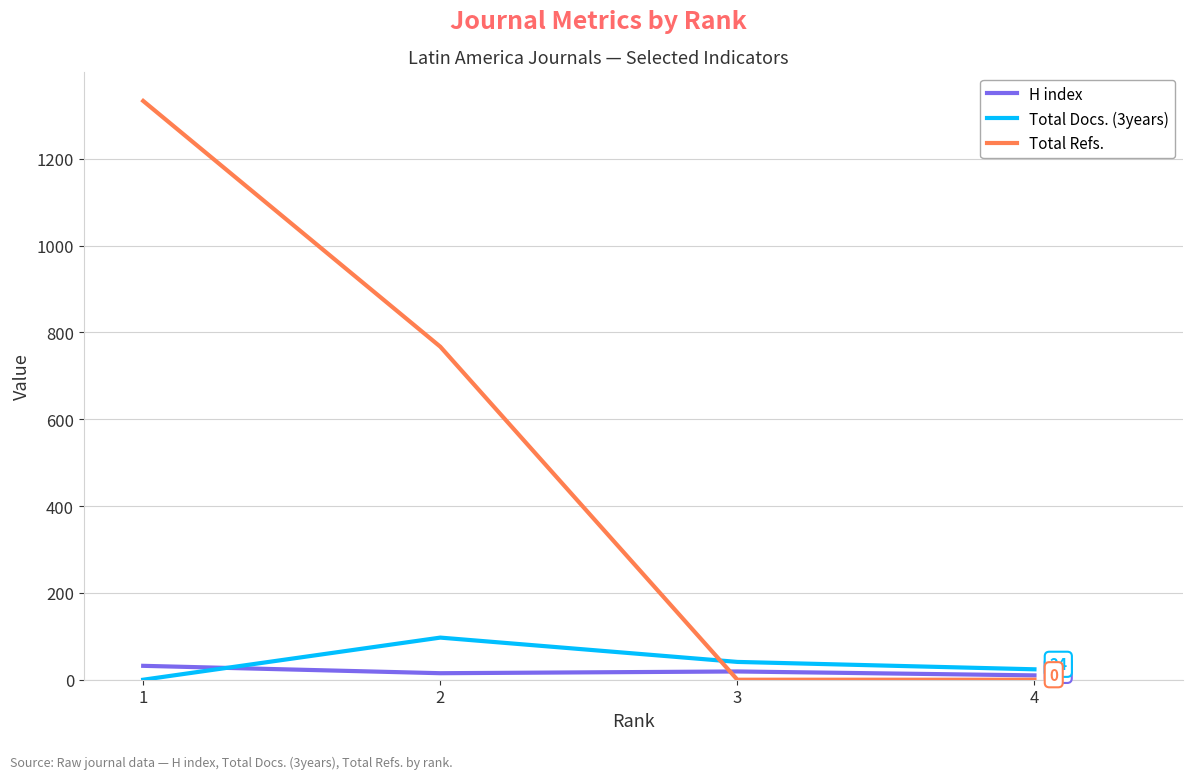

How many values in the H index series are below 19?

2